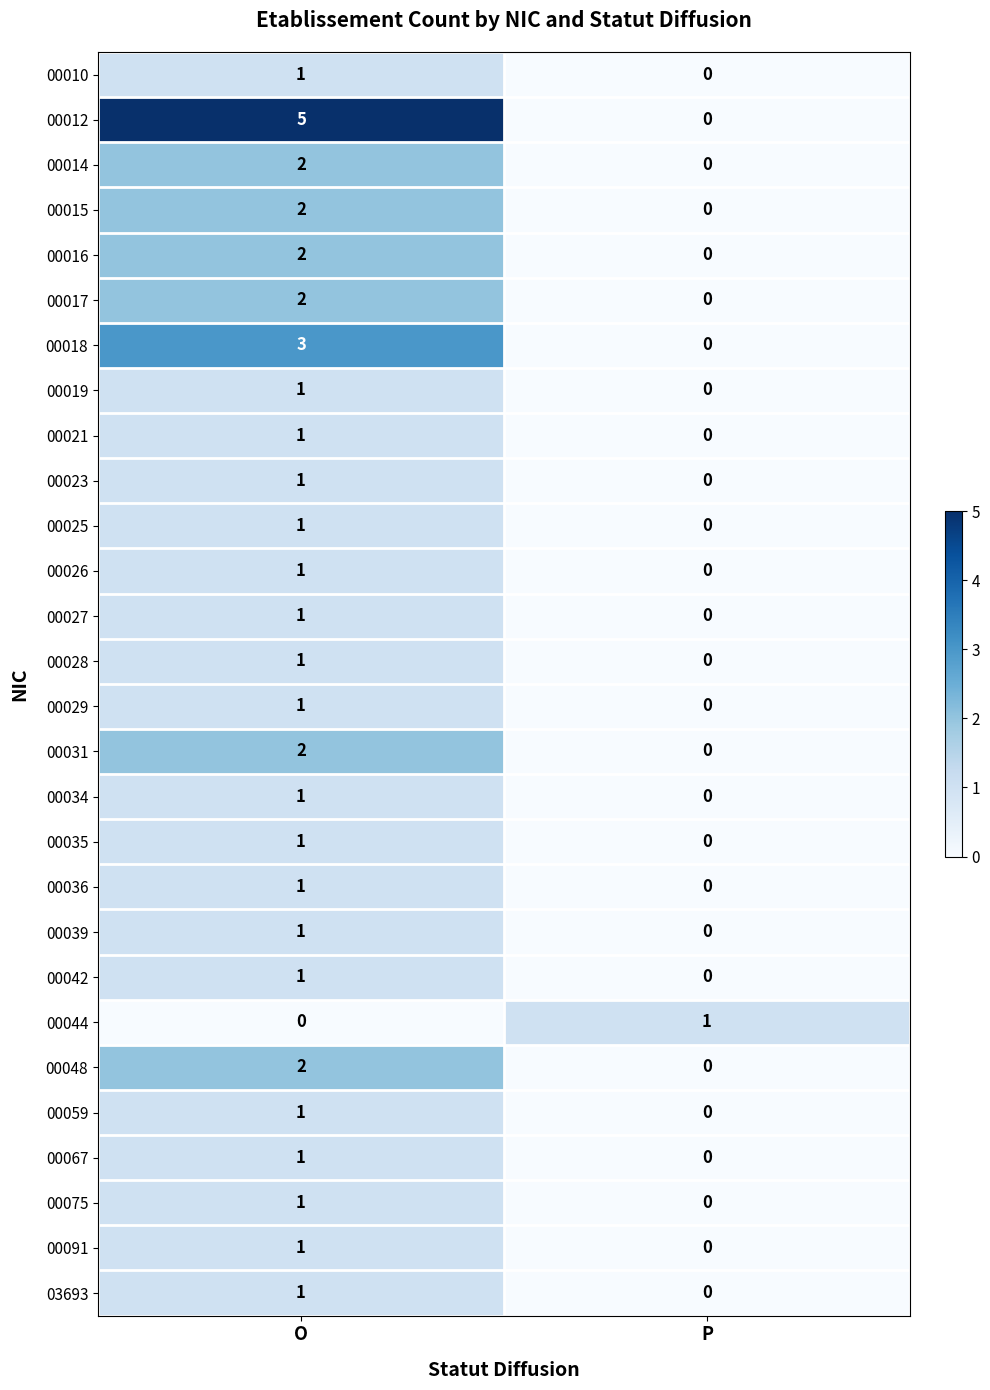

What is the total value across all series at O?

39